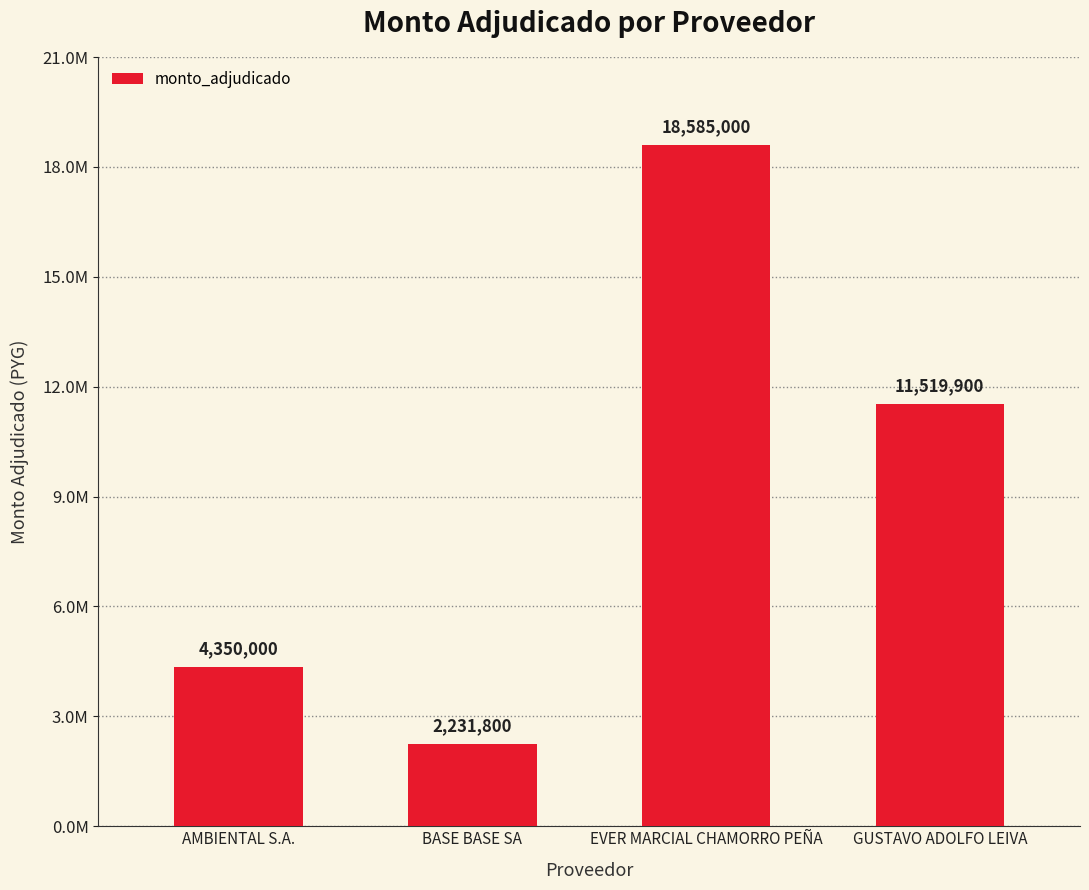

What is the value of the 3rd bar from the left?

18585000